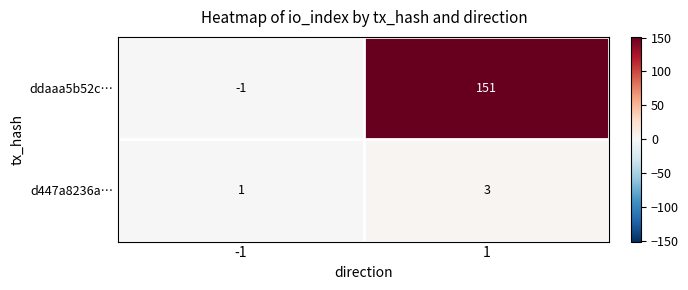

The d447a8236a… series shows 2 at -1. True or false?

False